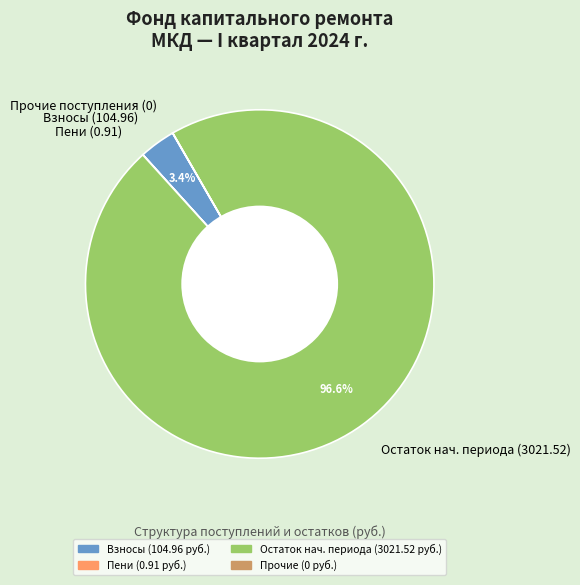

What percentage do Взносы (104.96) and Остаток нач. периода (3021.52) together represent?

100.0%